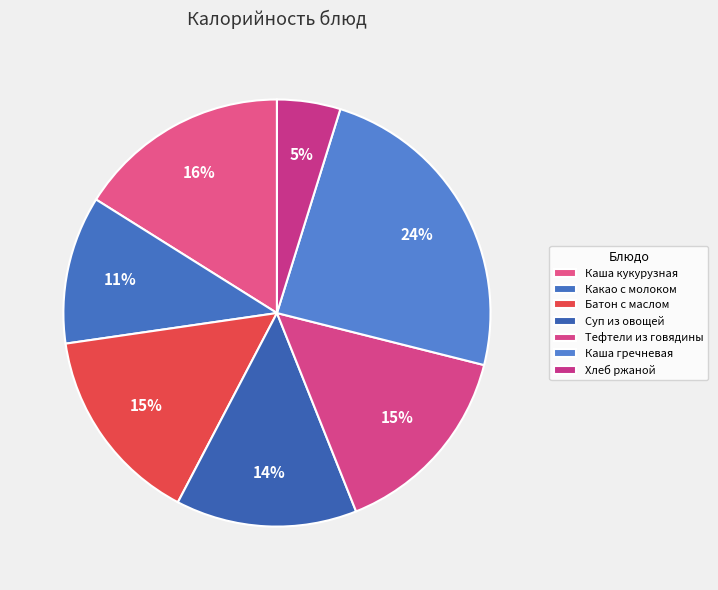

To the nearest percent, what portion does Батон с маслом represent?

15%